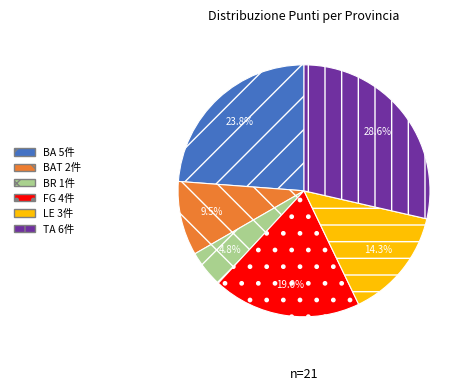

Is there a majority slice in this chart?

No